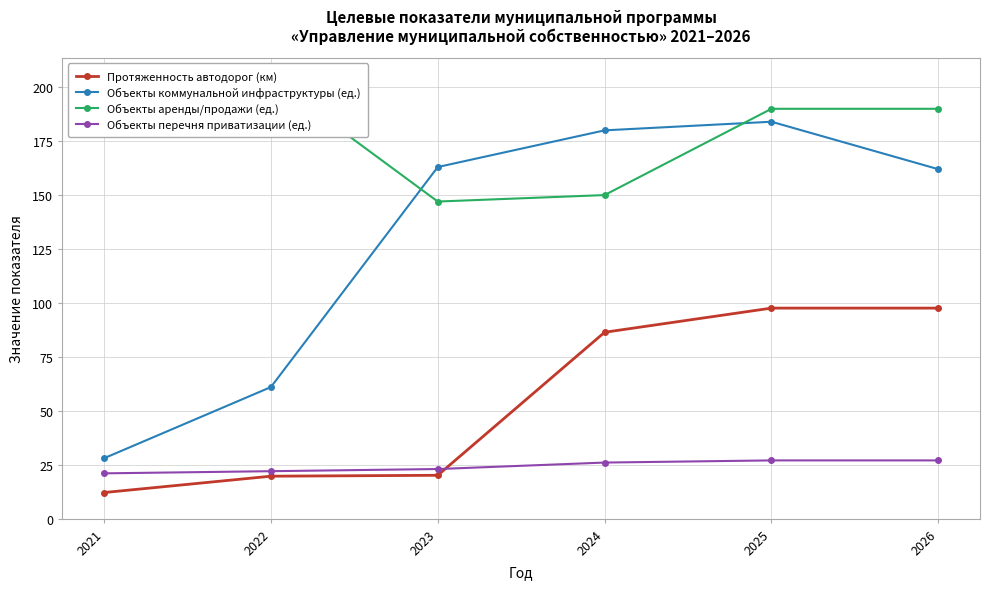

How many lines are shown in the chart?

4